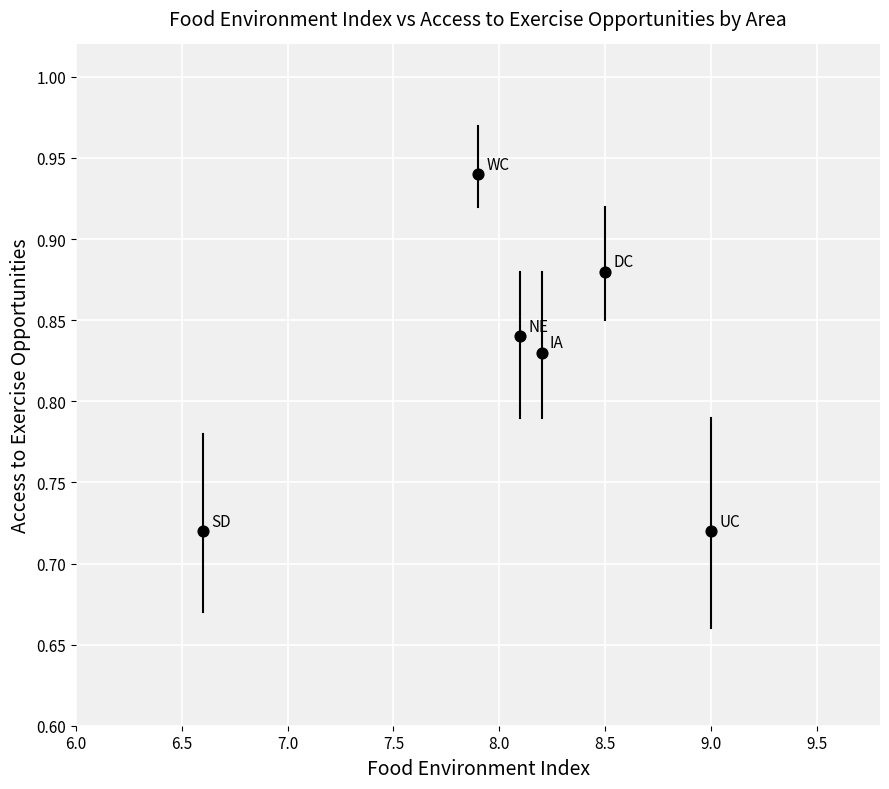

What is the range of X values (max minus min)?

2.4